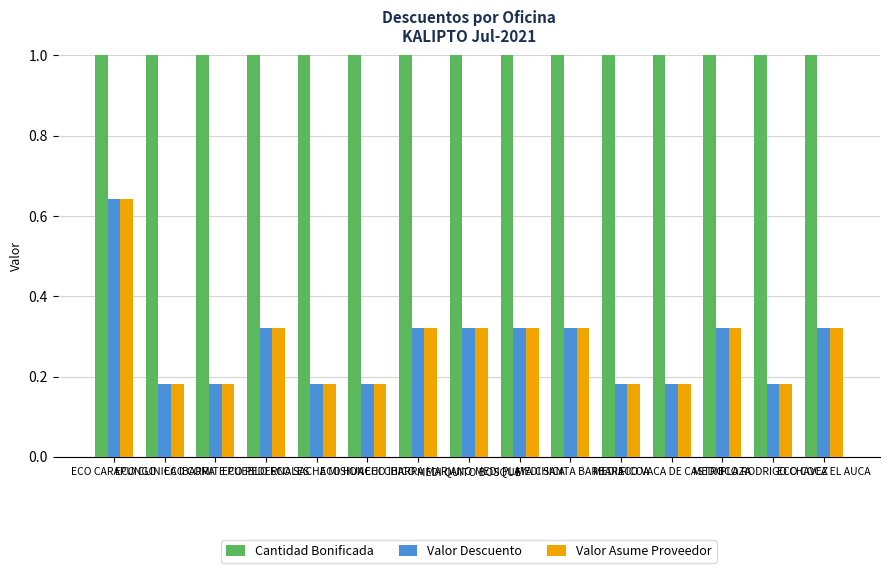

Is the value of Valor Asume Proveedor at ECO SACHA MISION greater than the value of Valor Descuento at ECO RODRIGO CHAVEZ?

No